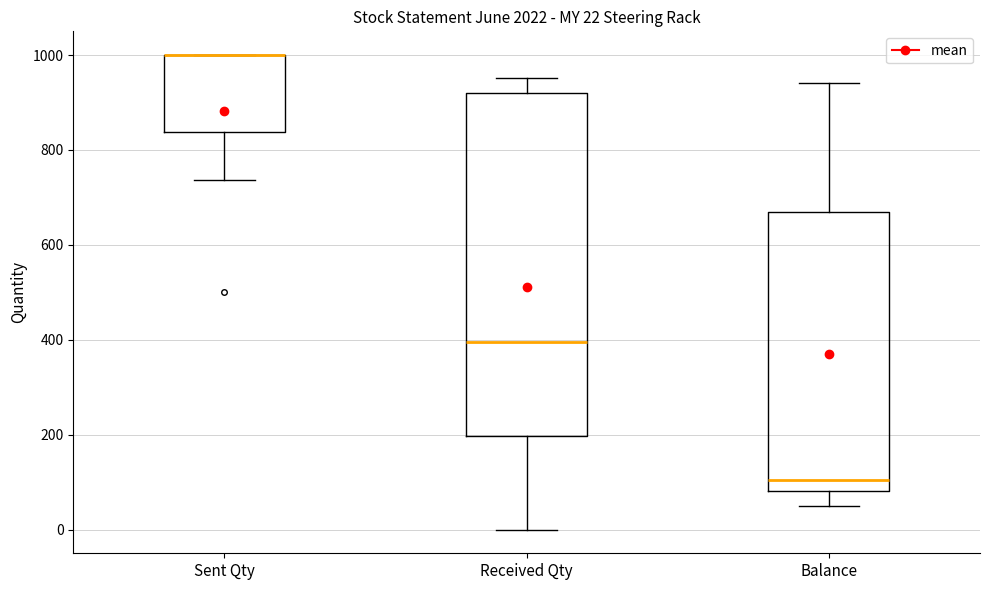

Comparing the boxes themselves (not the whiskers), which one is the tallest?

Received Qty